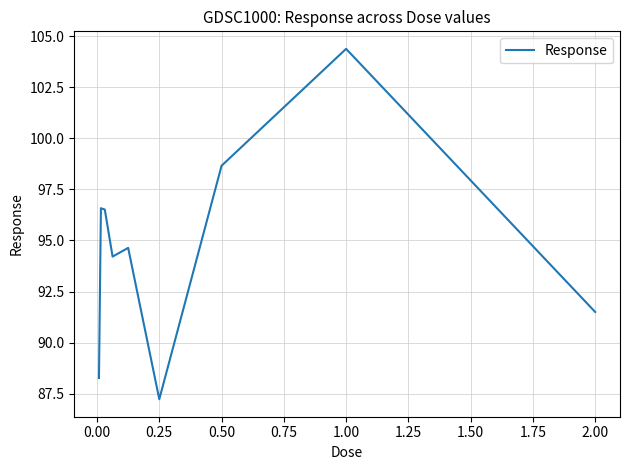

What is the greatest value displayed?

104.4